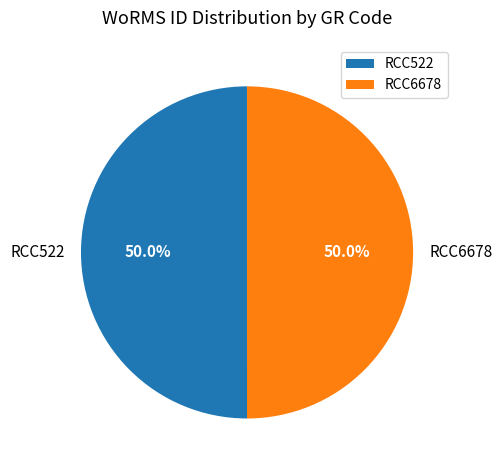

What is the ratio of the value at RCC522 to the value at RCC6678?

1.0